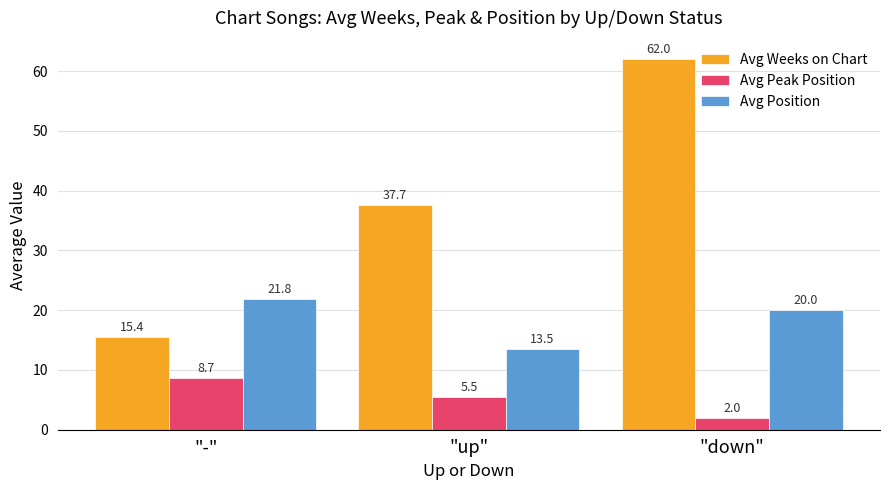

What is the label of the 3rd bar from the right?

"-"